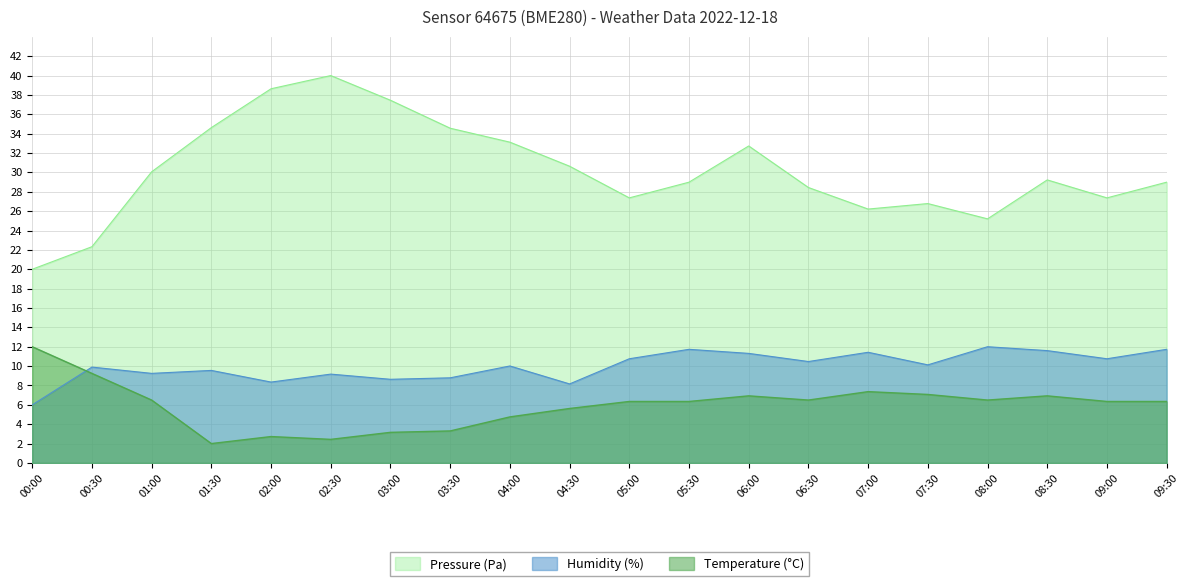

Reading left to right, extract all data points from this chart.

Pressure (Pa): 00:00=20.0	00:30=22.3	01:00=30.1	01:30=34.6	02:00=38.6	02:30=40.0	03:00=37.5	03:30=34.6	04:00=33.1	04:30=30.6	05:00=27.4	05:30=29.0	06:00=32.7	06:30=28.4	07:00=26.2	07:30=26.8	08:00=25.2	08:30=29.2	09:00=27.4	09:30=29.0
Temperature (°C): 00:00=12.0	00:30=9.2	01:00=6.5	01:30=2.0	02:00=2.7	02:30=2.4	03:00=3.2	03:30=3.3	04:00=4.8	04:30=5.6	05:00=6.3	05:30=6.3	06:00=6.9	06:30=6.5	07:00=7.4	07:30=7.1	08:00=6.5	08:30=6.9	09:00=6.3	09:30=6.3
Humidity (%): 00:00=6.0	00:30=9.9	01:00=9.2	01:30=9.6	02:00=8.4	02:30=9.2	03:00=8.6	03:30=8.8	04:00=10.0	04:30=8.2	05:00=10.8	05:30=11.7	06:00=11.3	06:30=10.5	07:00=11.4	07:30=10.1	08:00=12.0	08:30=11.6	09:00=10.8	09:30=11.7